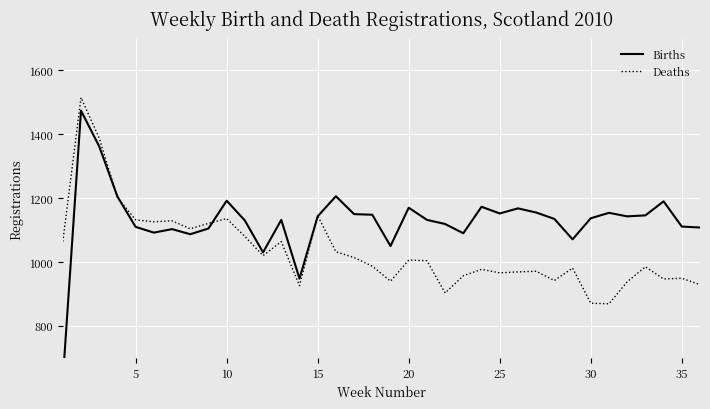

What is the sum of all Deaths values?

37289